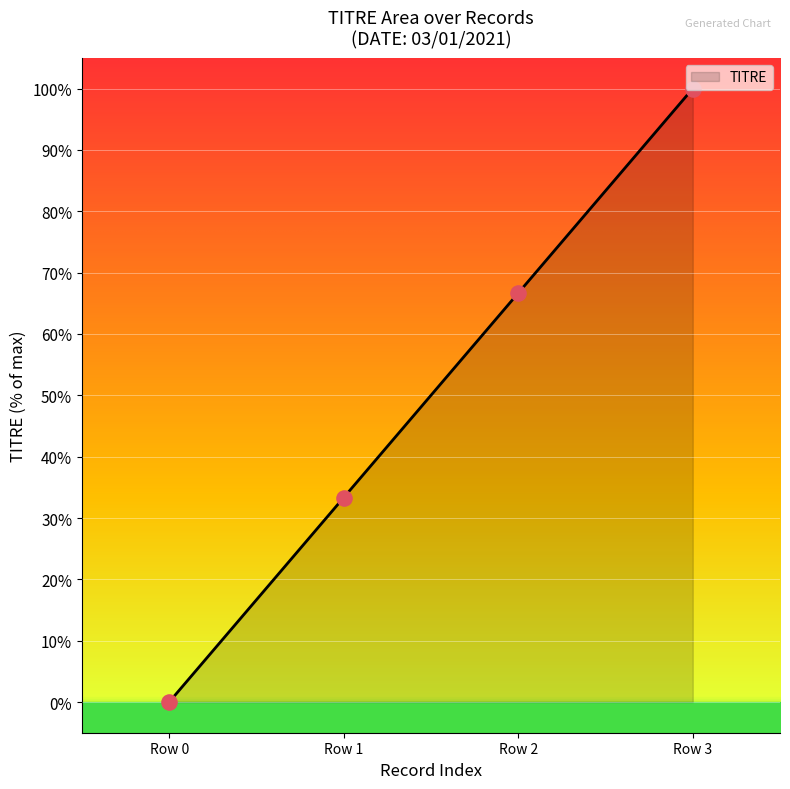

What is the maximum value for TITRE?

100.0